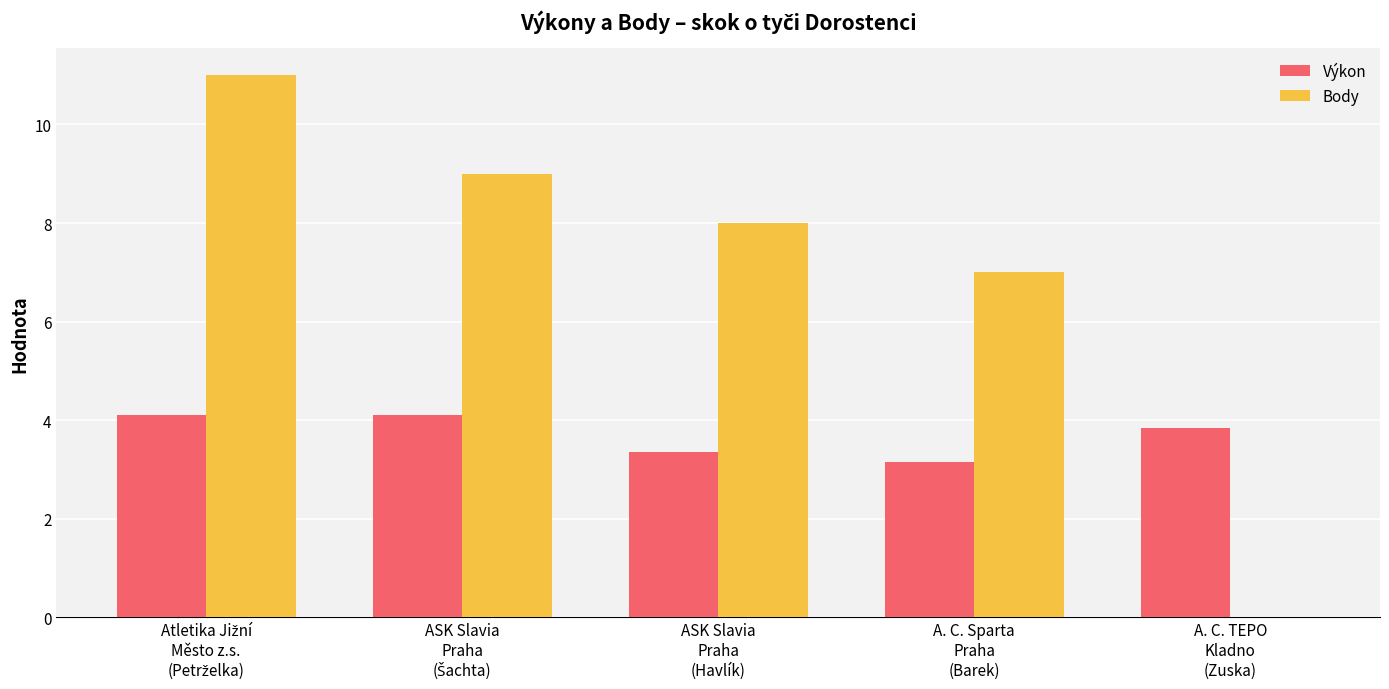

How many distinct data groups are displayed?

2